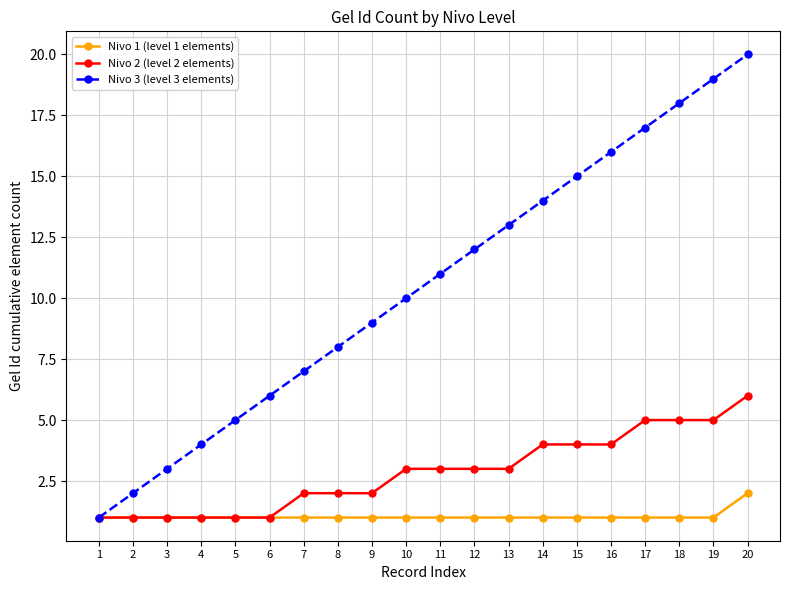

Reading right to left, list all the values displayed in this chart.

Nivo 1 (level 1 elements): 20=2	19=1	18=1	17=1	16=1	15=1	14=1	13=1	12=1	11=1	10=1	9=1	8=1	7=1	6=1	5=1	4=1	3=1	2=1	1=1
Nivo 2 (level 2 elements): 20=6	19=5	18=5	17=5	16=4	15=4	14=4	13=3	12=3	11=3	10=3	9=2	8=2	7=2	6=1	5=1	4=1	3=1	2=1	1=1
Nivo 3 (level 3 elements): 20=20	19=19	18=18	17=17	16=16	15=15	14=14	13=13	12=12	11=11	10=10	9=9	8=8	7=7	6=6	5=5	4=4	3=3	2=2	1=1